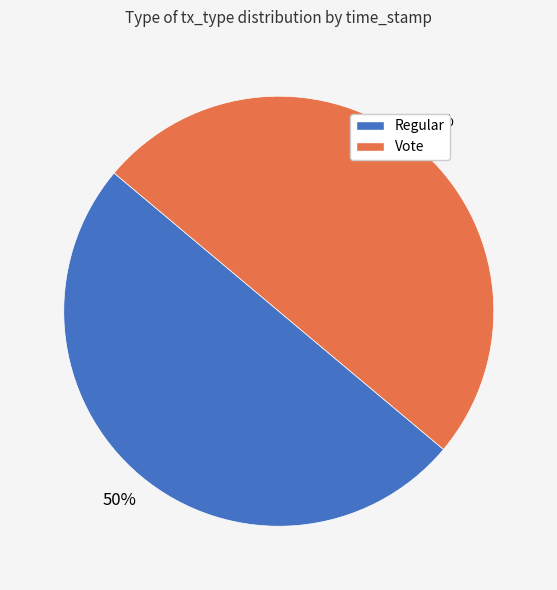

Do Regular and Vote together represent more than half of the pie?

Yes